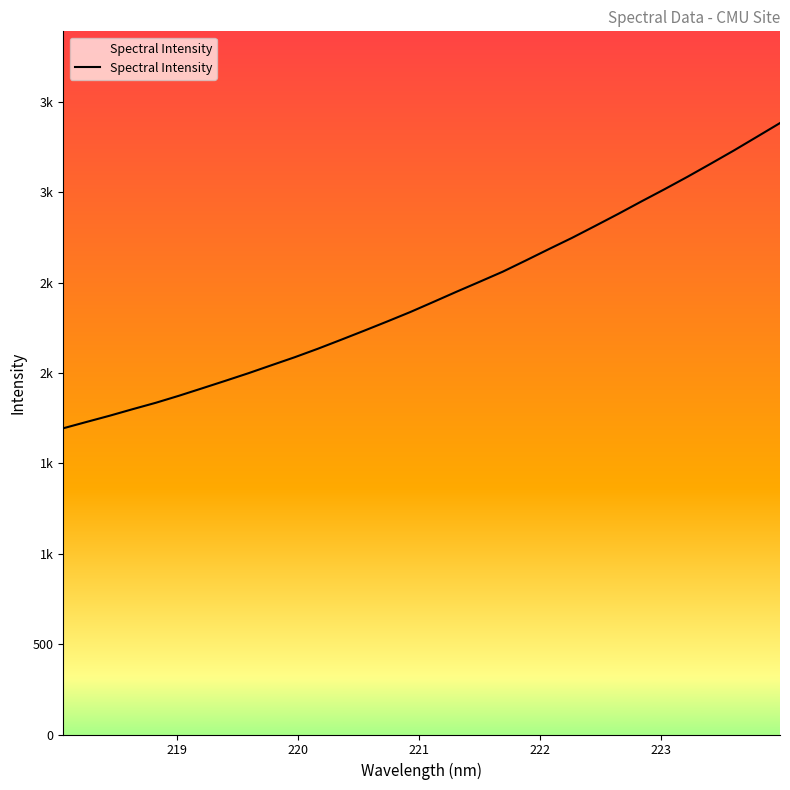

Does the chart have visible grid lines?

No